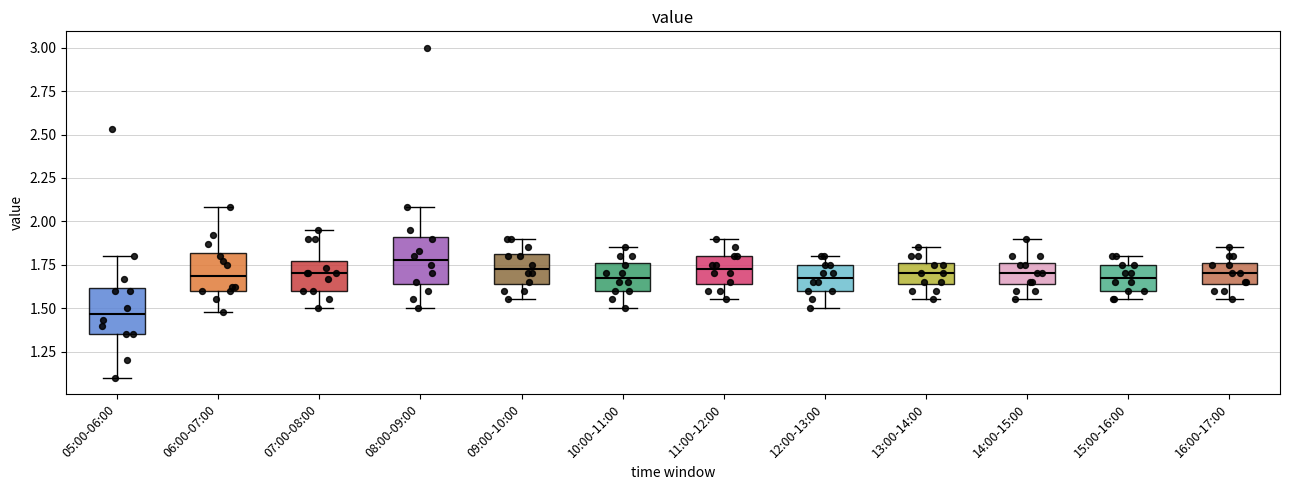

Reading left to right, read every box against the y-axis: the position of its median line, the range the box covers, and the ends of its whiskers. The values are not printed on the chart, so give them approximately, as read against the axis.

05:00-06:00: median 1.45, box 1.35 to 1.60, whiskers 1.10 to 1.80
06:00-07:00: median 1.70, box 1.60 to 1.80, whiskers 1.50 to 2.10
07:00-08:00: median 1.70, box 1.60 to 1.75, whiskers 1.50 to 1.95
08:00-09:00: median 1.80, box 1.65 to 1.90, whiskers 1.50 to 2.10
09:00-10:00: median 1.75, box 1.65 to 1.80, whiskers 1.55 to 1.90
10:00-11:00: median 1.70, box 1.60 to 1.75, whiskers 1.50 to 1.85
11:00-12:00: median 1.75, box 1.65 to 1.80, whiskers 1.55 to 1.90
12:00-13:00: median 1.70, box 1.60 to 1.75, whiskers 1.50 to 1.80
13:00-14:00: median 1.70, box 1.65 to 1.75, whiskers 1.55 to 1.85
14:00-15:00: median 1.70, box 1.65 to 1.75, whiskers 1.55 to 1.90
15:00-16:00: median 1.70, box 1.60 to 1.75, whiskers 1.55 to 1.80
16:00-17:00: median 1.70, box 1.65 to 1.75, whiskers 1.55 to 1.85